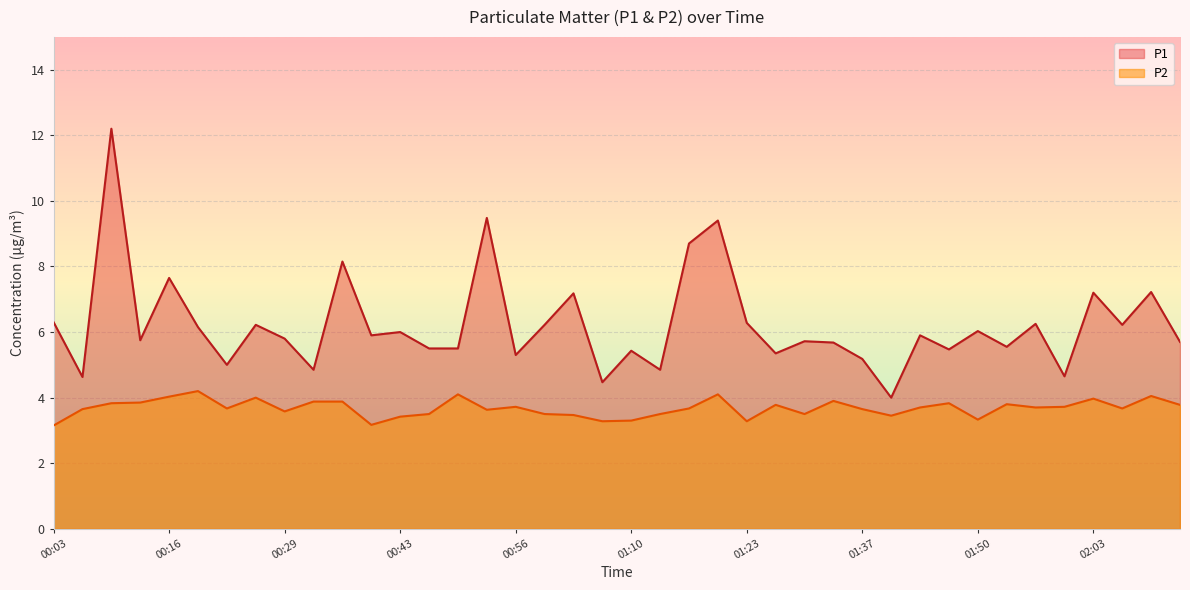

What is the sum of all P1 values?

249.0